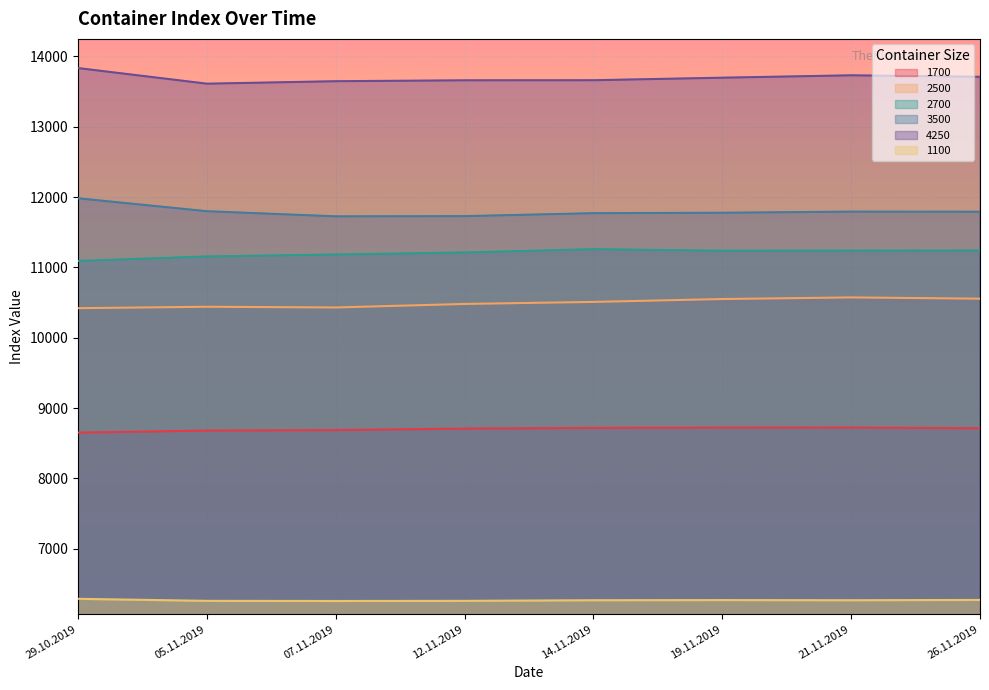

At 29.10.2019, list the series in order from smallest to largest.

1100, 1700, 2500, 2700, 3500, 4250